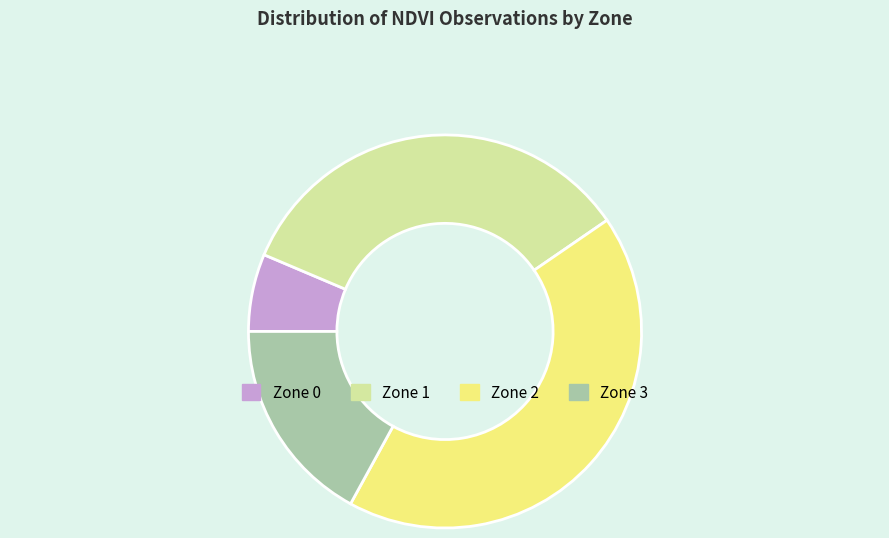

Do Zone 1 and Zone 2 together represent more than half of the pie?

Yes